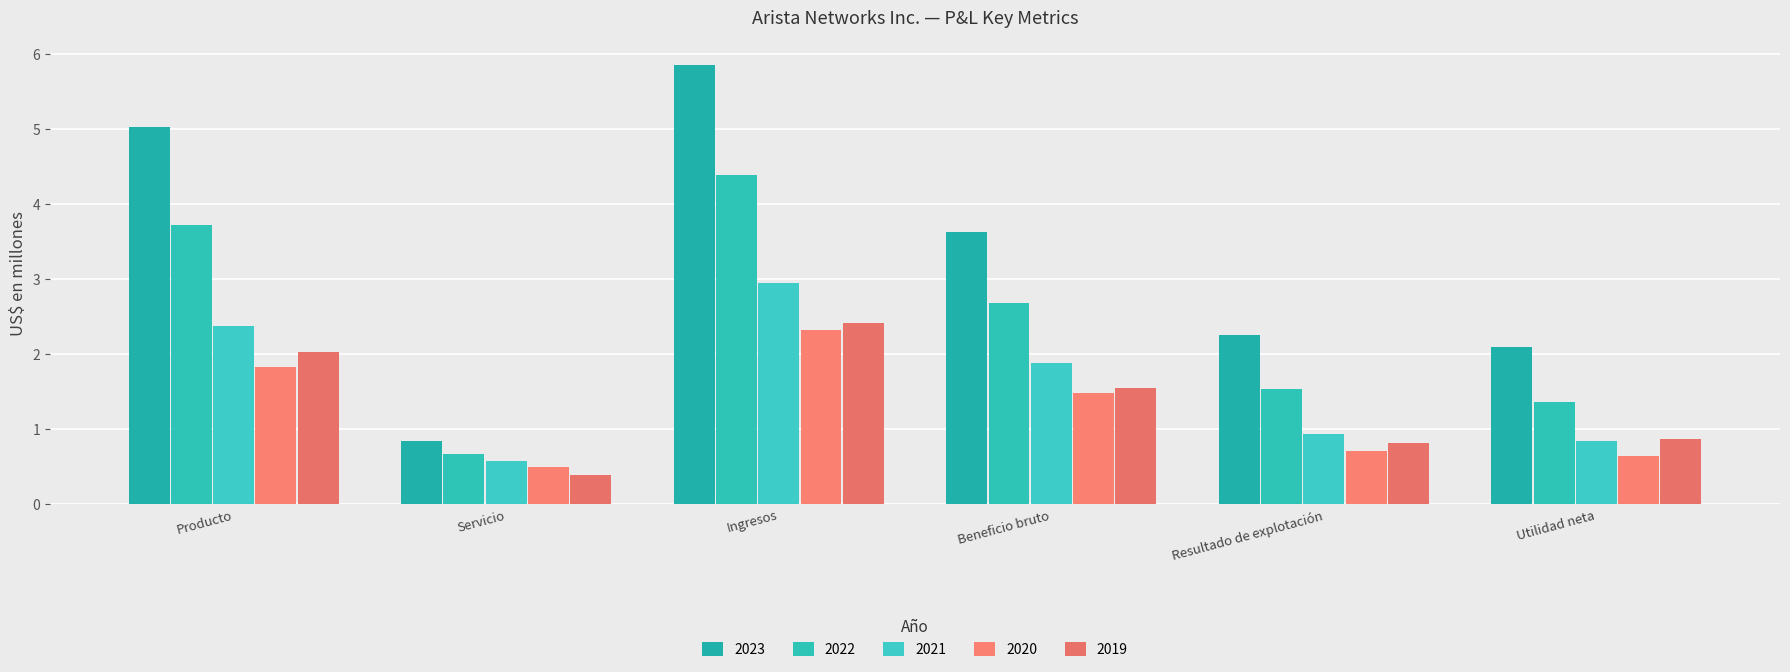

What is the difference between the 2023 values at Producto and Resultado de explotación?

2.8